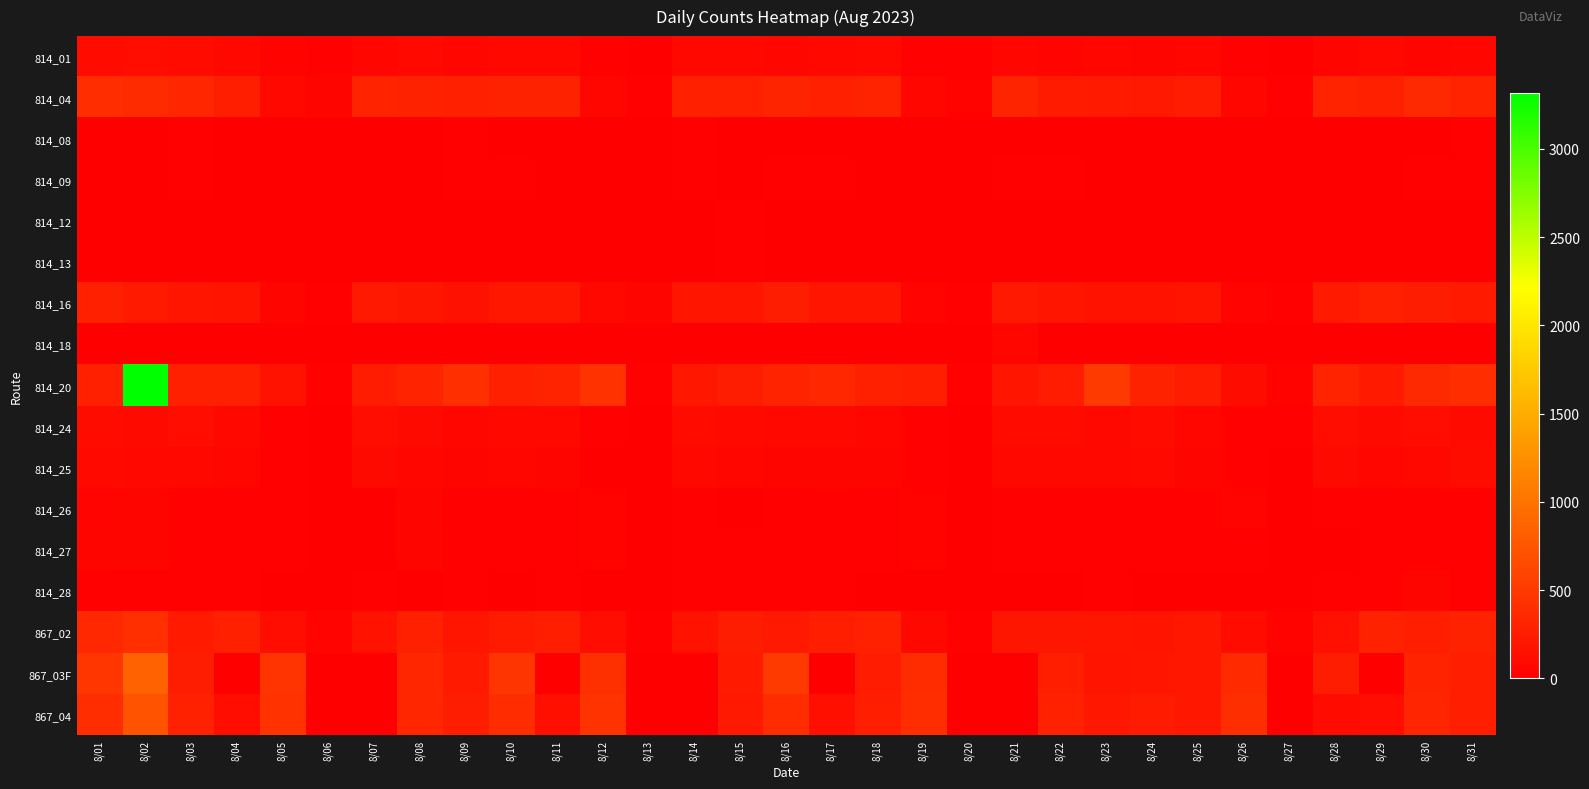

Between 8/05 and 8/31, which series saw the biggest shift?

814_04